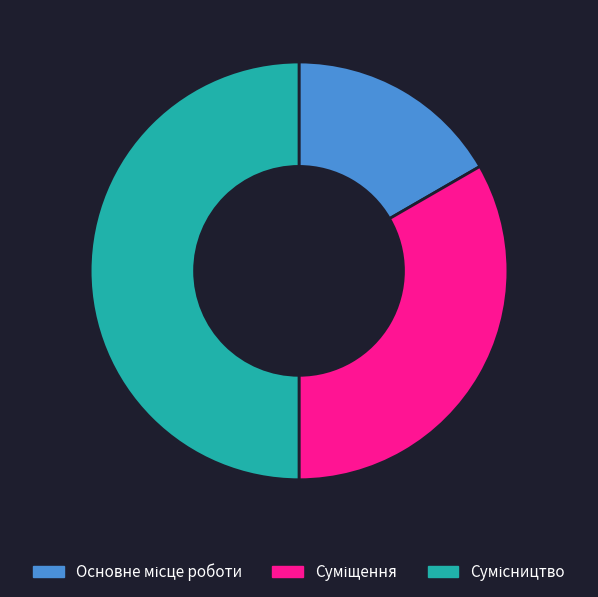

True or false: Основне місце роботи accounts for 17% of the total.

True